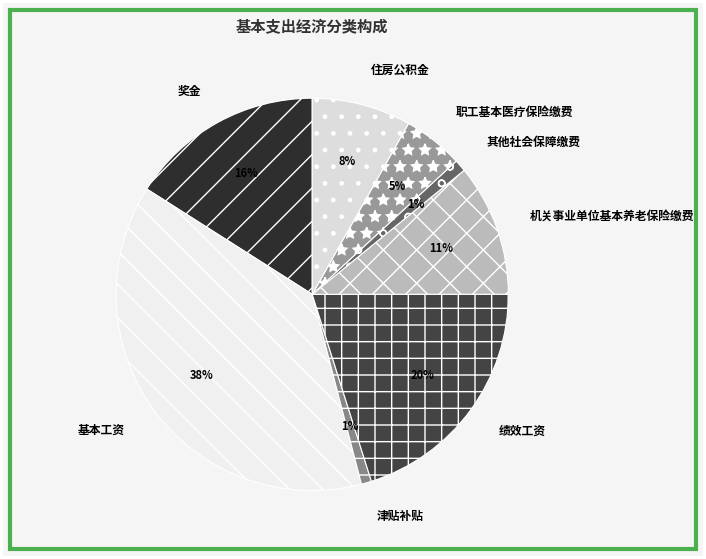

What percentage is the 基本工资 slice, to the nearest percent?

38%